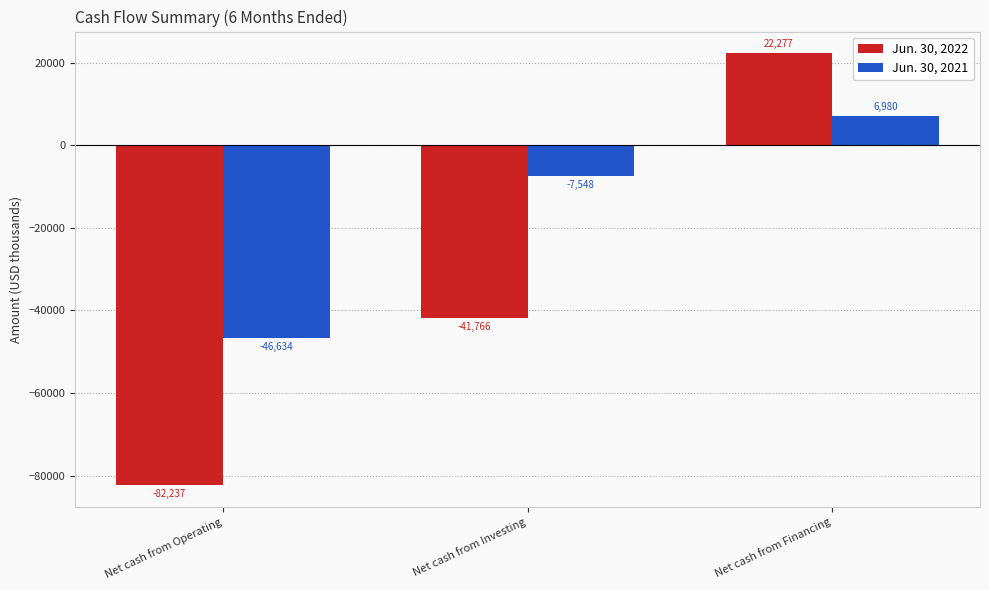

True or false: Jun. 30, 2022 has a value of -41766 at Net cash from Investing.

True